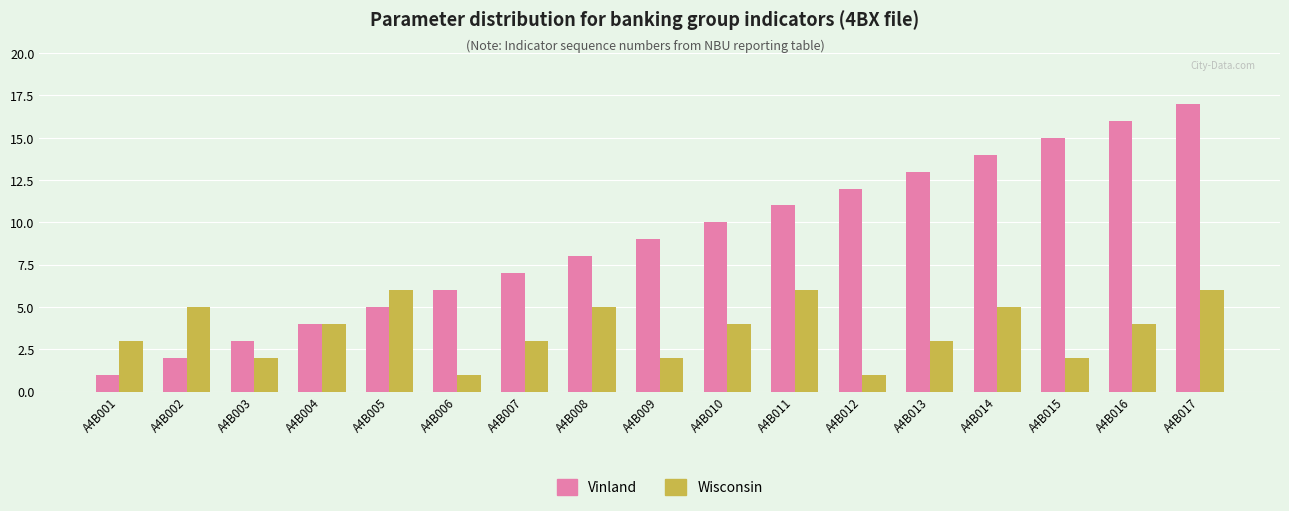

What is the minimum value for Vinland?

1